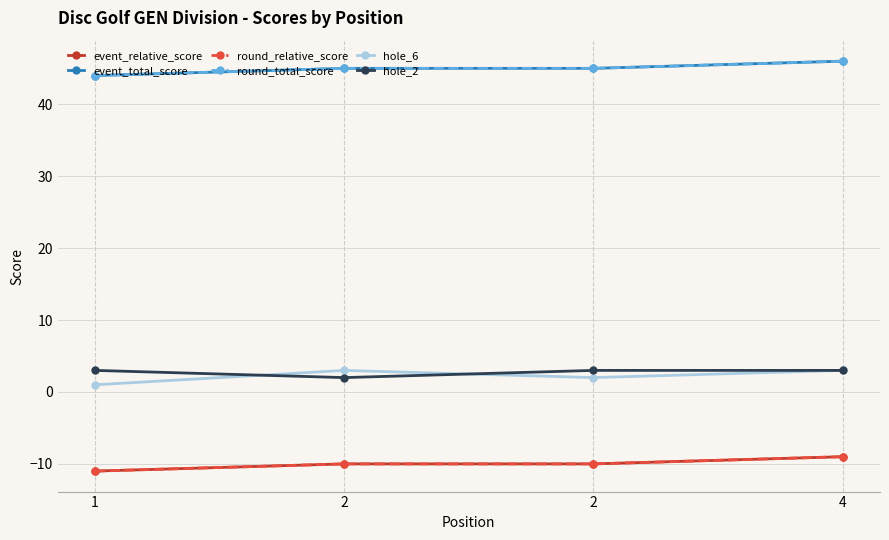

At which label is hole_6 closest to 2?

2